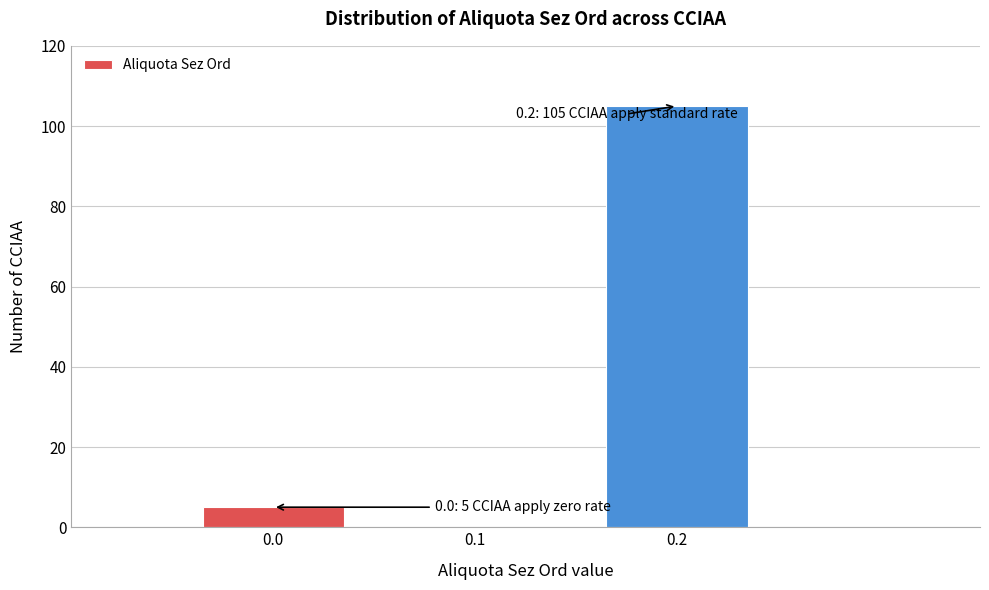

Reading right to left, what are all the values shown in this chart?

0.2=105	0.1=0	0.0=5